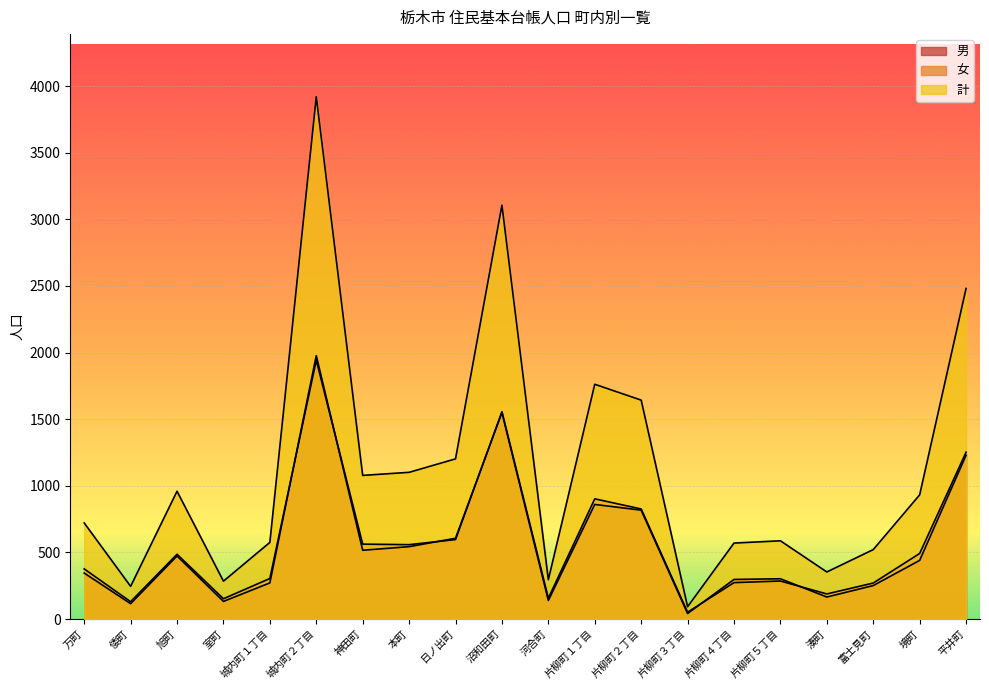

At which category does 女 reach its first local peak?

旭町